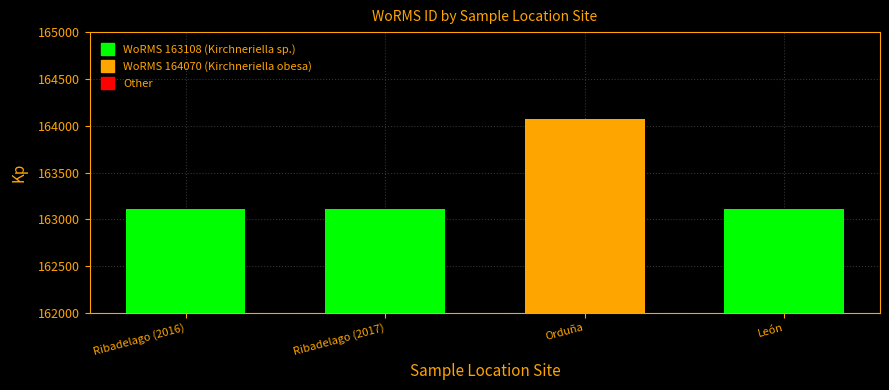

Is it true that the value at Ribadelago (2017) is 163108?

True